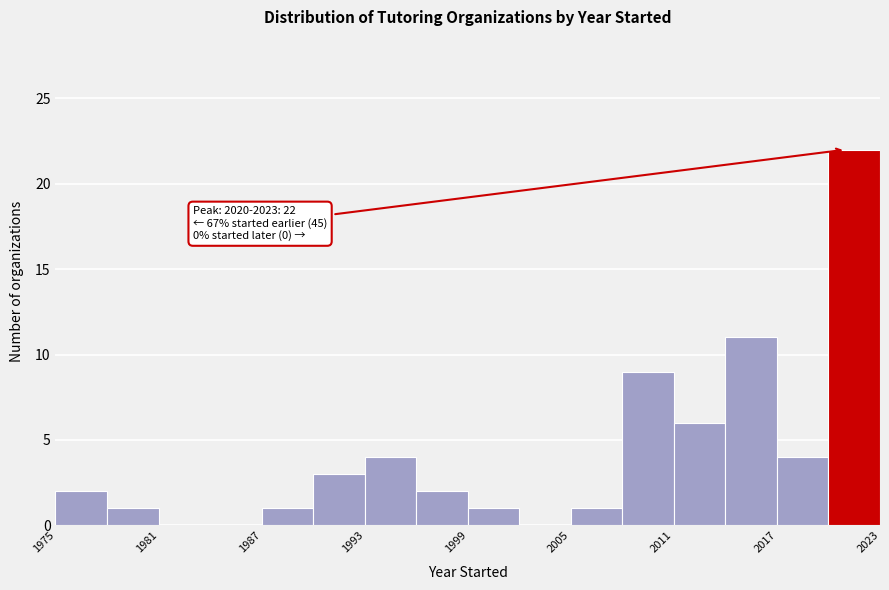

Read against the x-axis, roughly where is the centre of the tallest bar?

2022